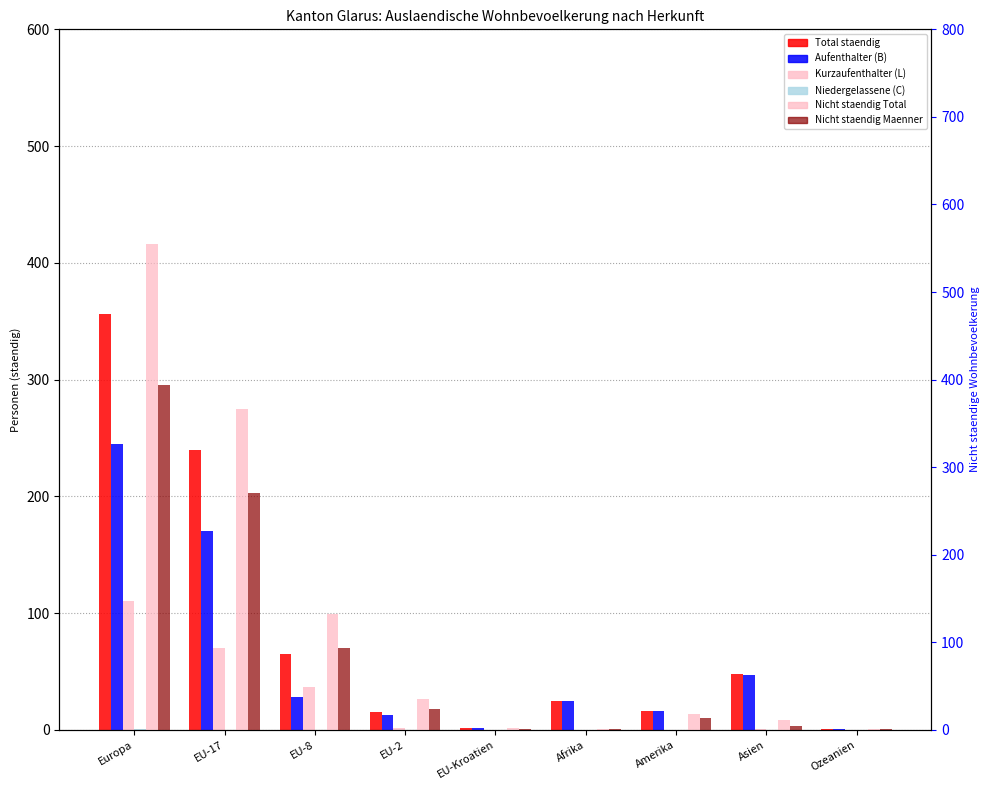

The Aufenthalter B (col_7) series shows 25 at Afrika. True or false?

True